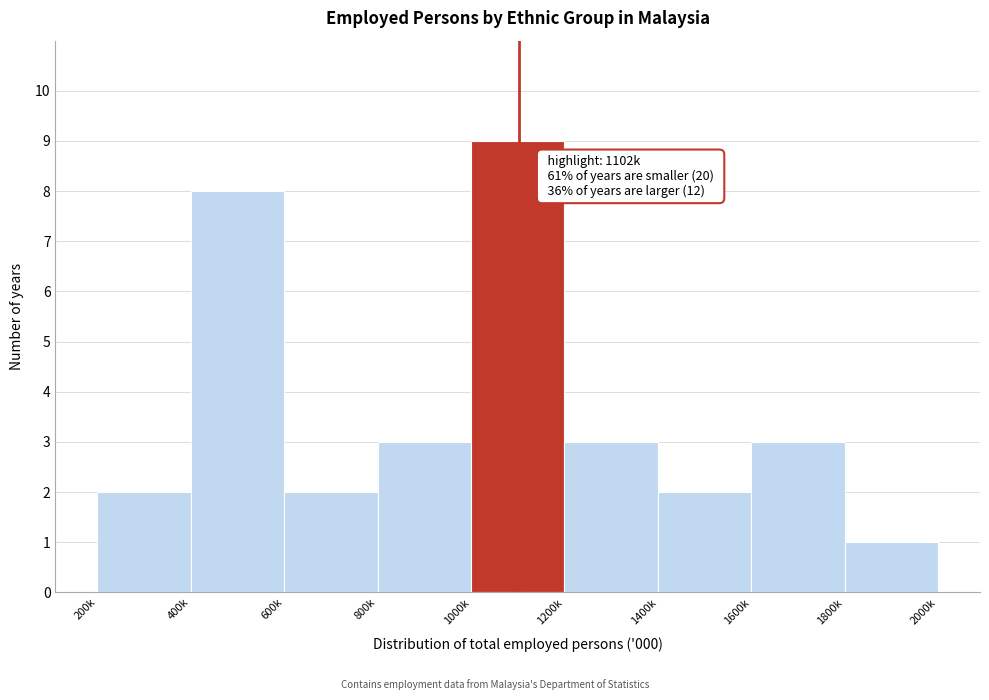

Reading left to right, transcribe all the data shown in this chart.

200k=2	400k=8	600k=2	800k=3	1000k=9	1200k=3	1400k=2	1600k=3	1800k=1